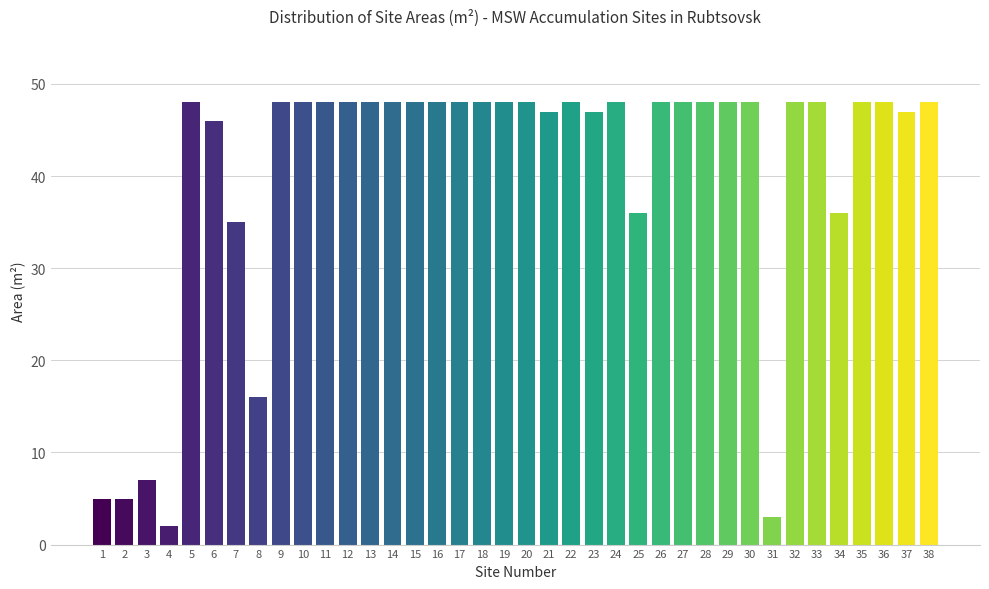

Read the value at 33, to the nearest 10.

50